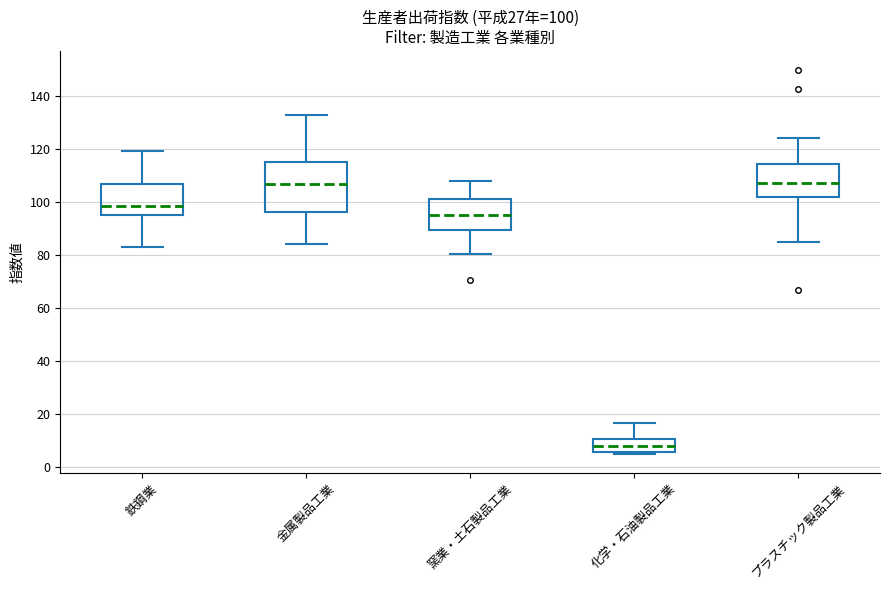

Which box's median line is the lowest?

化学・石油製品工業